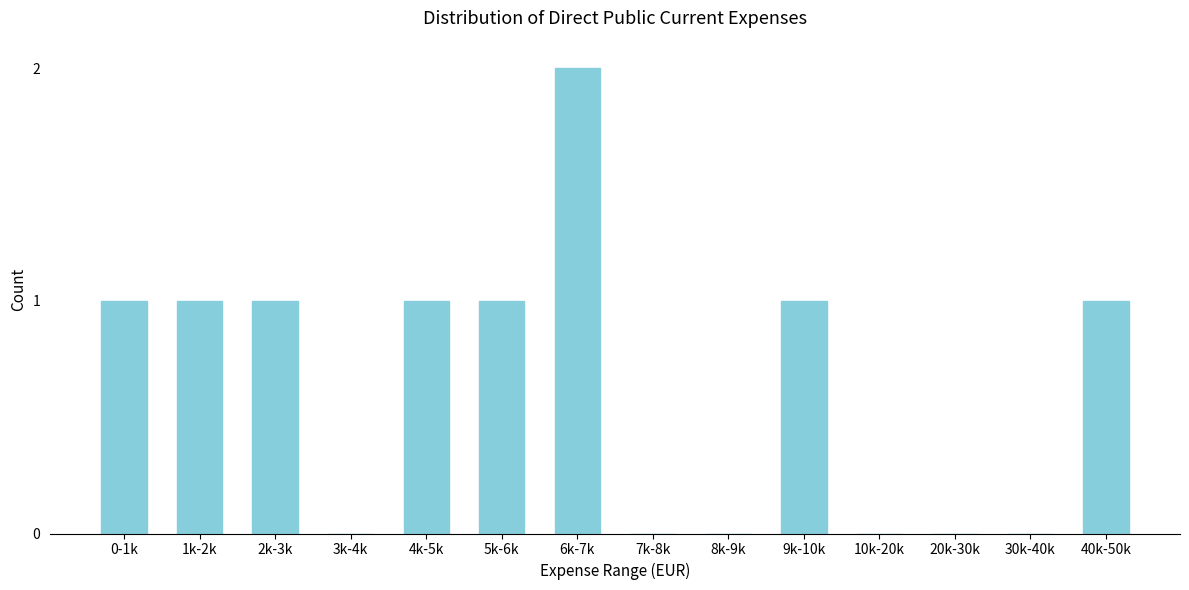

Reading right to left, extract all data points from this chart.

40k-50k=1	30k-40k=0	20k-30k=0	10k-20k=0	9k-10k=1	8k-9k=0	7k-8k=0	6k-7k=2	5k-6k=1	4k-5k=1	3k-4k=0	2k-3k=1	1k-2k=1	0-1k=1